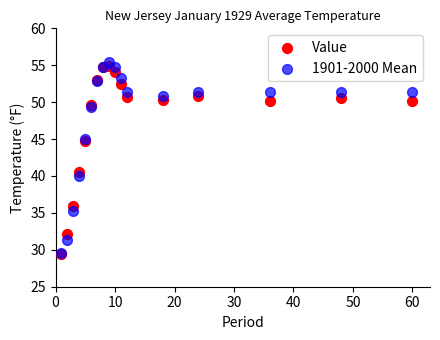

Across all series, what Y value is closest to 42?

40.6